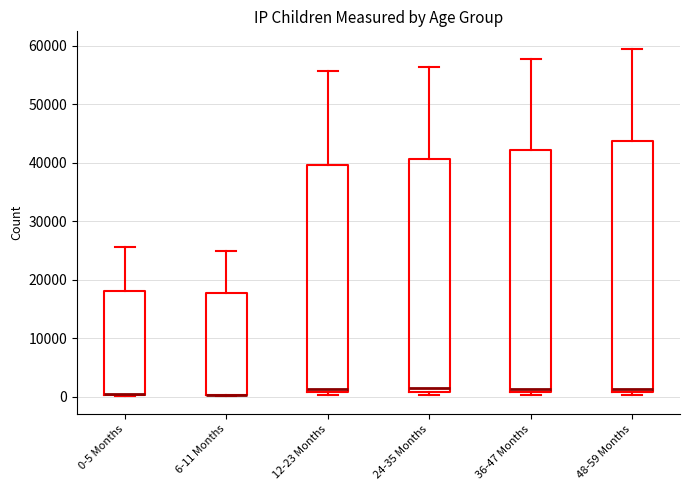

Reading left to right, read every box against the y-axis: the position of its median line, the range the box covers, and the ends of its whiskers. The values are not printed on the chart, so give them approximately, as read against the axis.

0-5 Months: median 0 (drawn on the box's lower edge), box 0 to 18000, whiskers 0 to 26000
6-11 Months: median 0 (drawn on the box's lower edge), box 0 to 18000, whiskers 0 to 25000
12-23 Months: median 1000 (just above the box's lower edge), box 1000 to 40000, whiskers 0 to 56000
24-35 Months: median 1000 (just above the box's lower edge), box 1000 to 41000, whiskers 0 to 56000
36-47 Months: median 1000 (just above the box's lower edge), box 1000 to 42000, whiskers 0 to 58000
48-59 Months: median 1000 (just above the box's lower edge), box 1000 to 44000, whiskers 0 to 60000